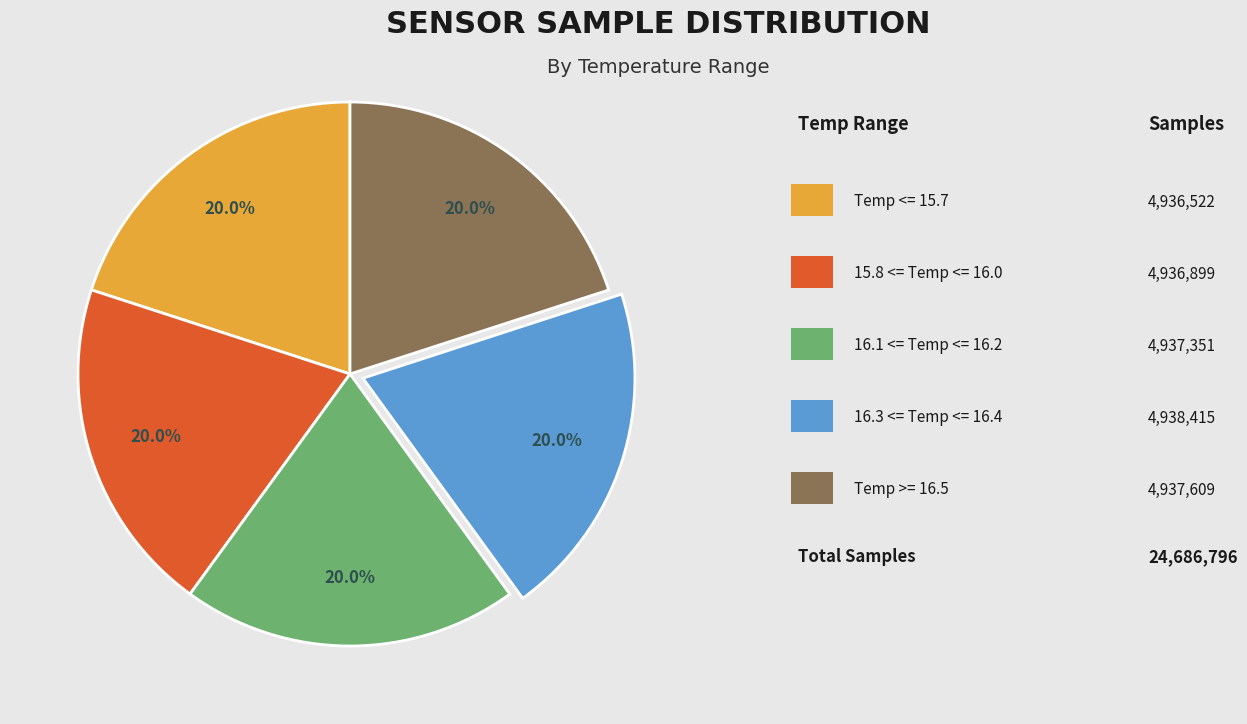

Is there any slice that represents more than half of the pie?

No